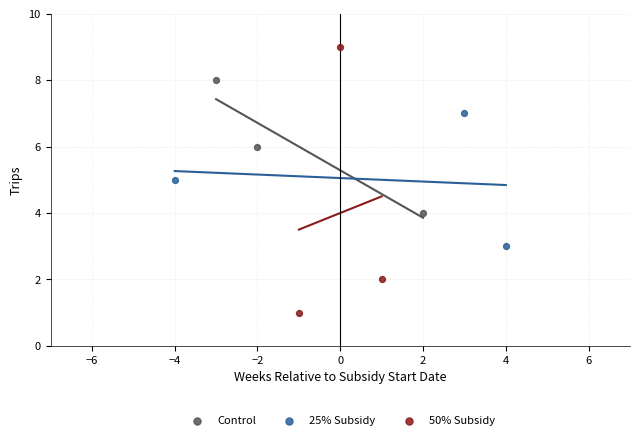

Which series contains the lowest Y value?

50% Subsidy